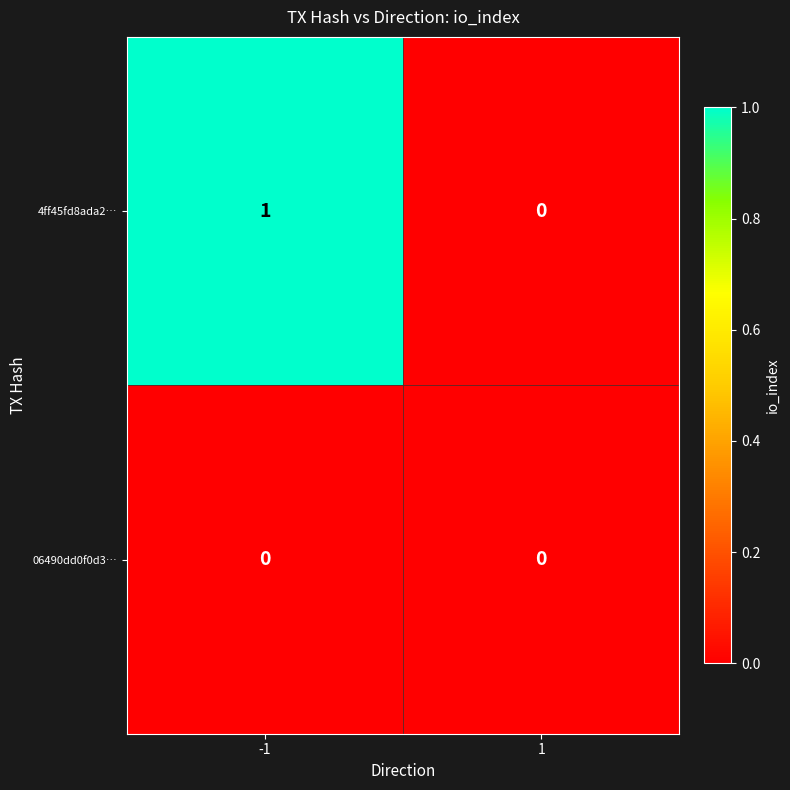

True or false: 4ff45fd8ada2… has a value of 1 at -1.

True